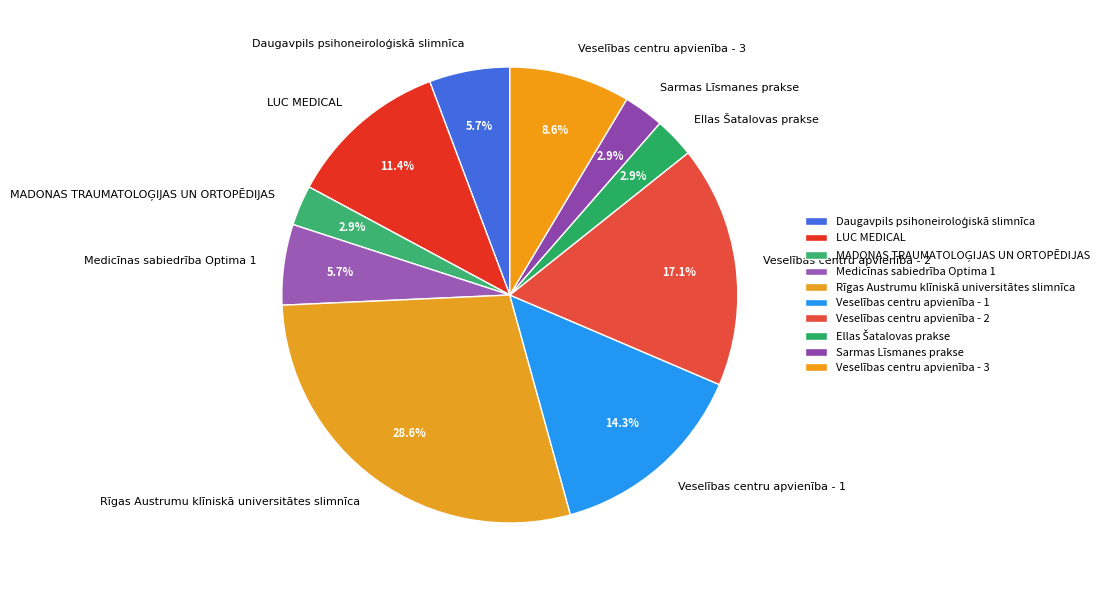

To the nearest percent, what percentage of the pie is Veselības centru apvienība - 1?

14%